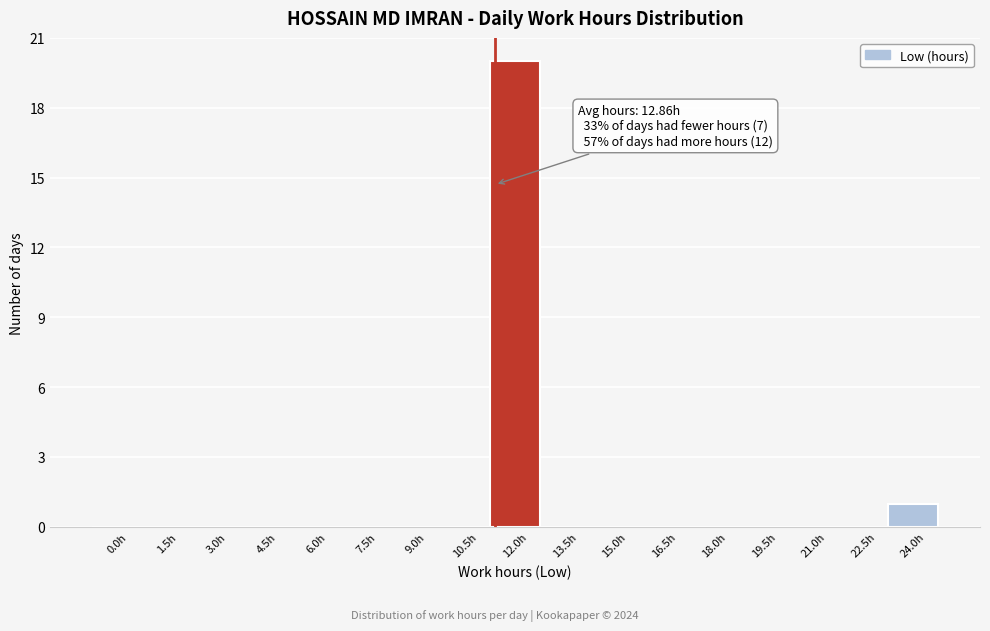

Reading left to right, list all the values displayed in this chart.

0.0h=0	1.5h=0	3.0h=0	4.5h=0	6.0h=0	7.5h=0	9.0h=0	10.5h=0	12.0h=20	13.5h=0	15.0h=0	16.5h=0	18.0h=0	19.5h=0	21.0h=0	22.5h=0	24.0h=1